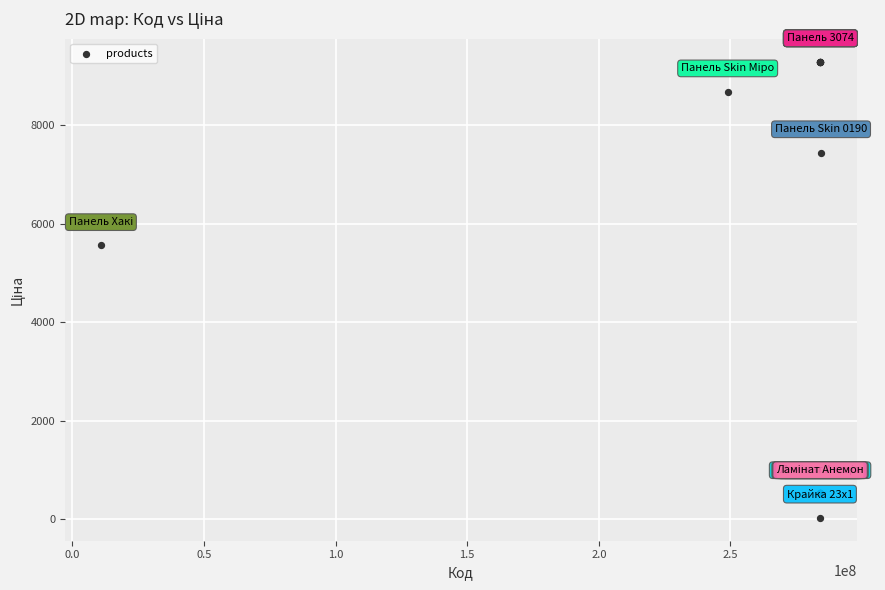

What Y value in the scatter plot is closest to 4661?

5560.3